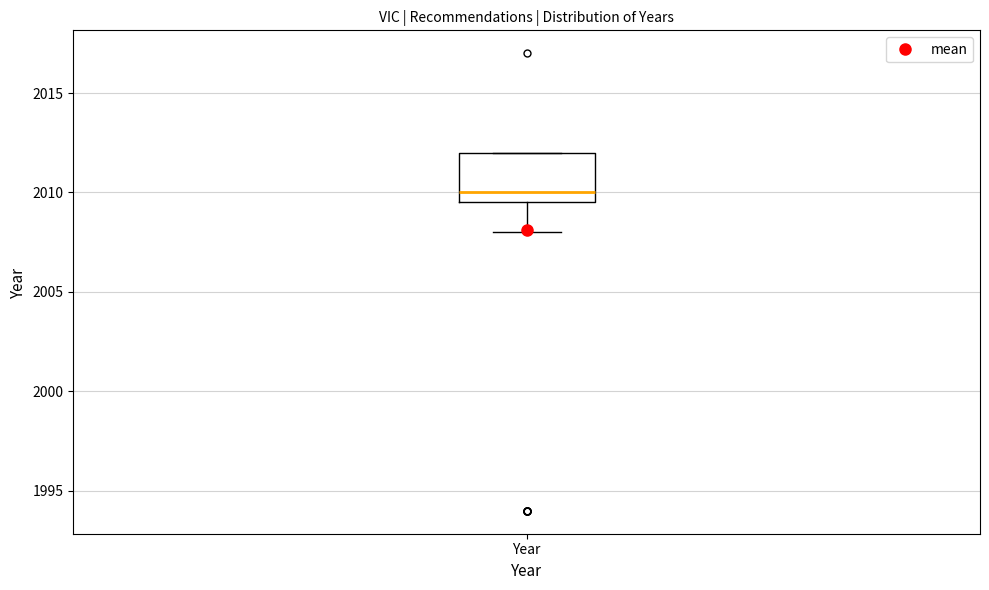

Where is the lower edge of the box for Year on the y-axis? The values are not printed on the chart, so give them approximately, as read against the axis.

2009.5